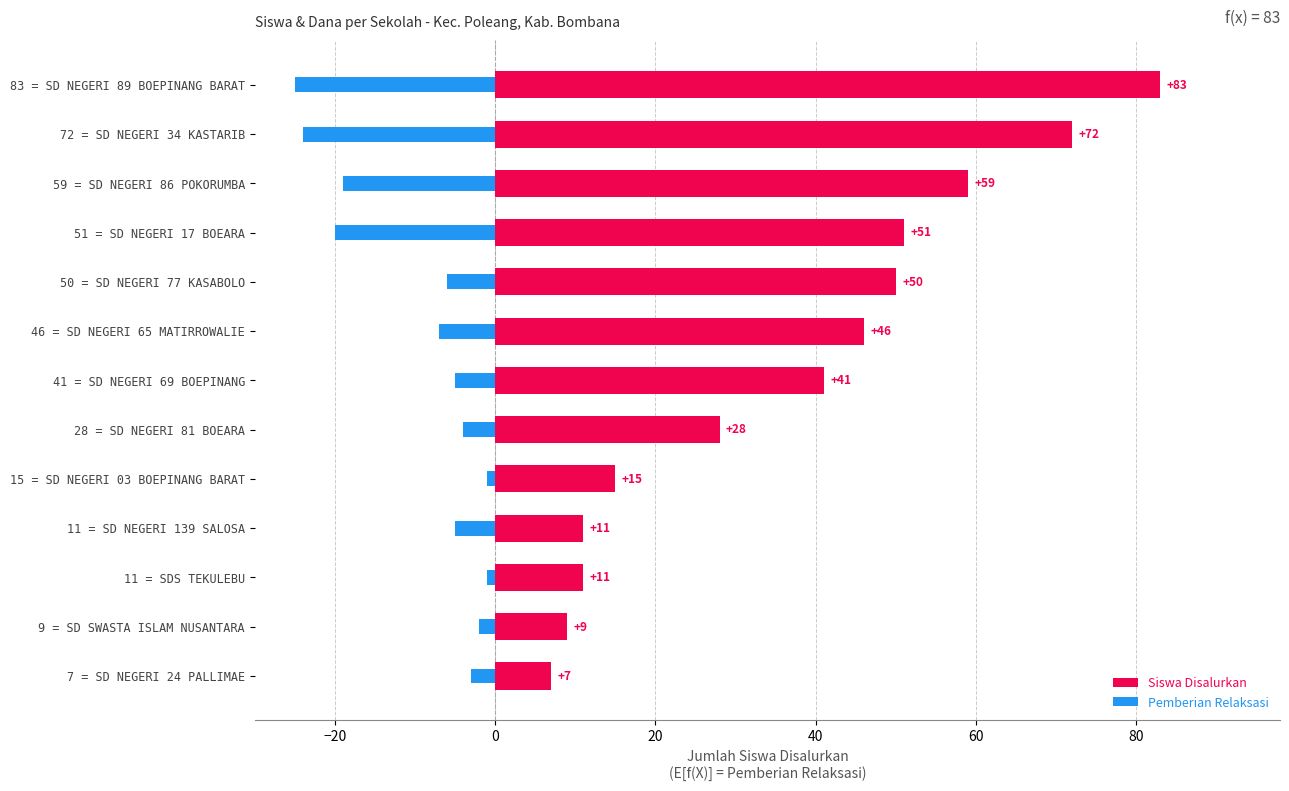

What is the difference between the second highest and second lowest values in the Siswa Disalurkan series?

63